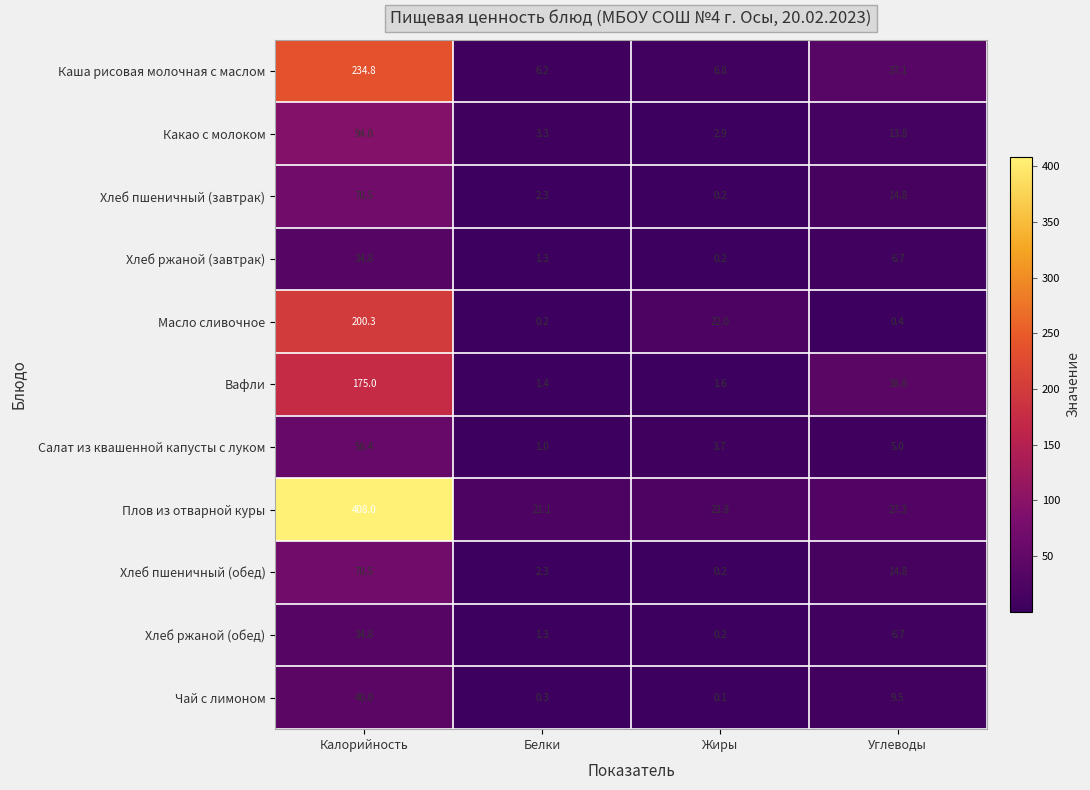

At which label does Вафли first exceed 38?

Калорийность